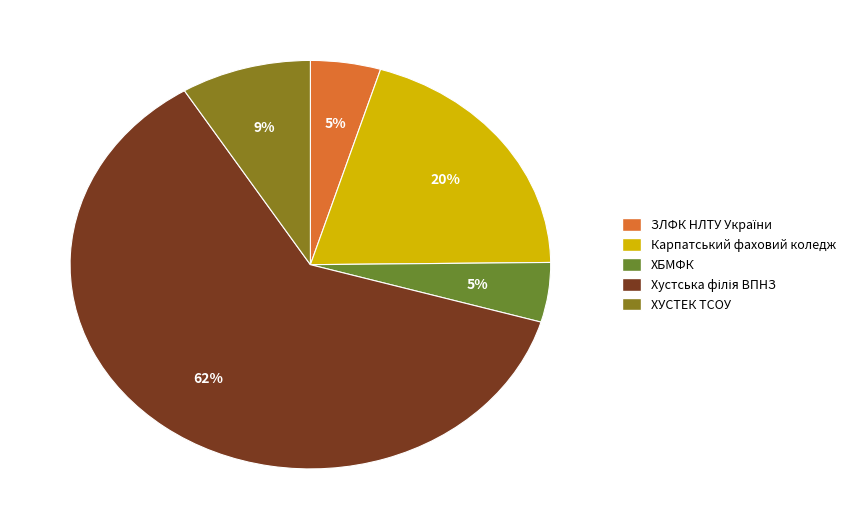

What is the largest slice in the pie chart?

Хустська філія ВПНЗ